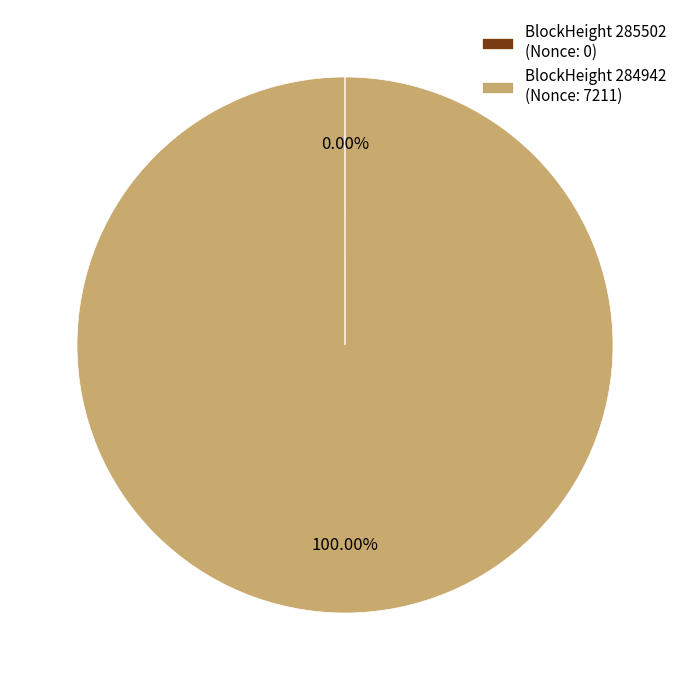

Is there a majority slice in this chart?

Yes